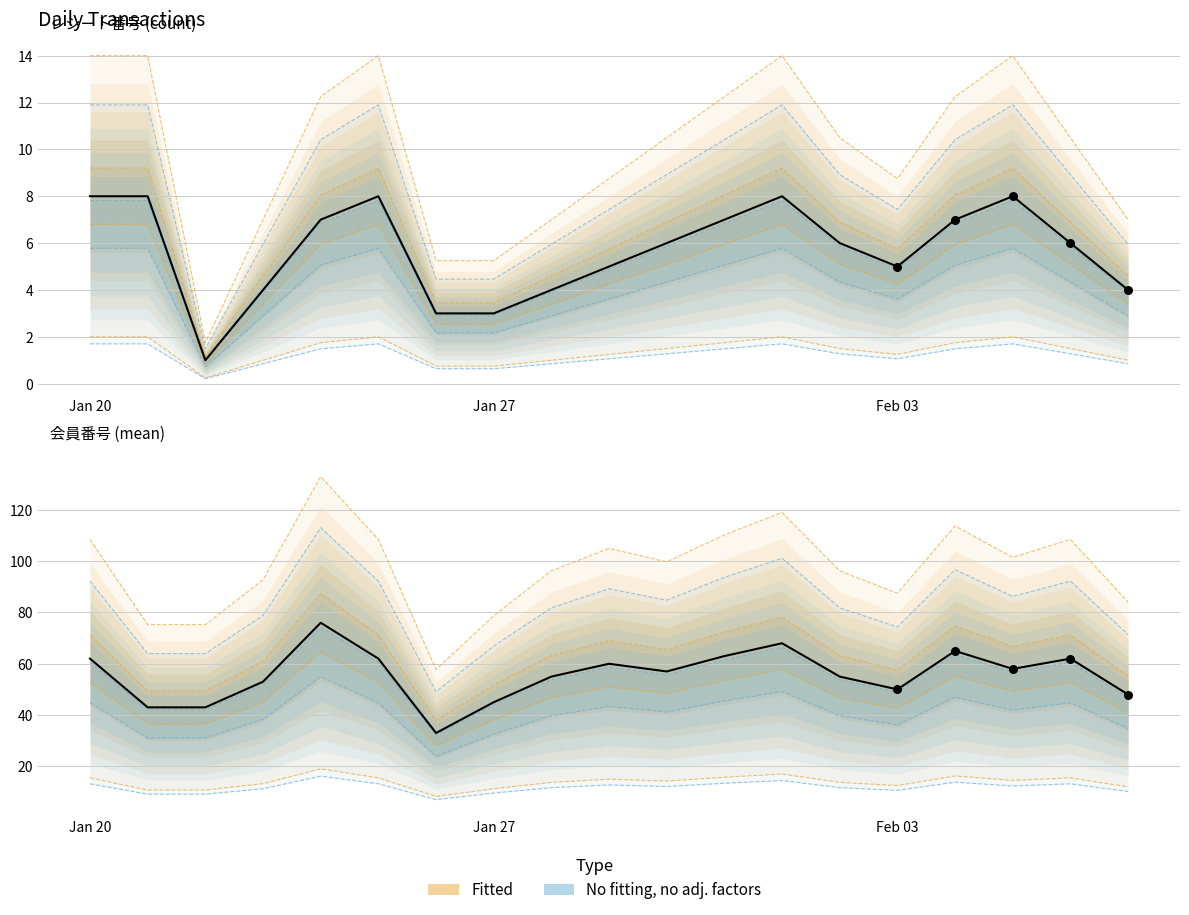

At which category is the sum across all series the highest?

2021-01-24